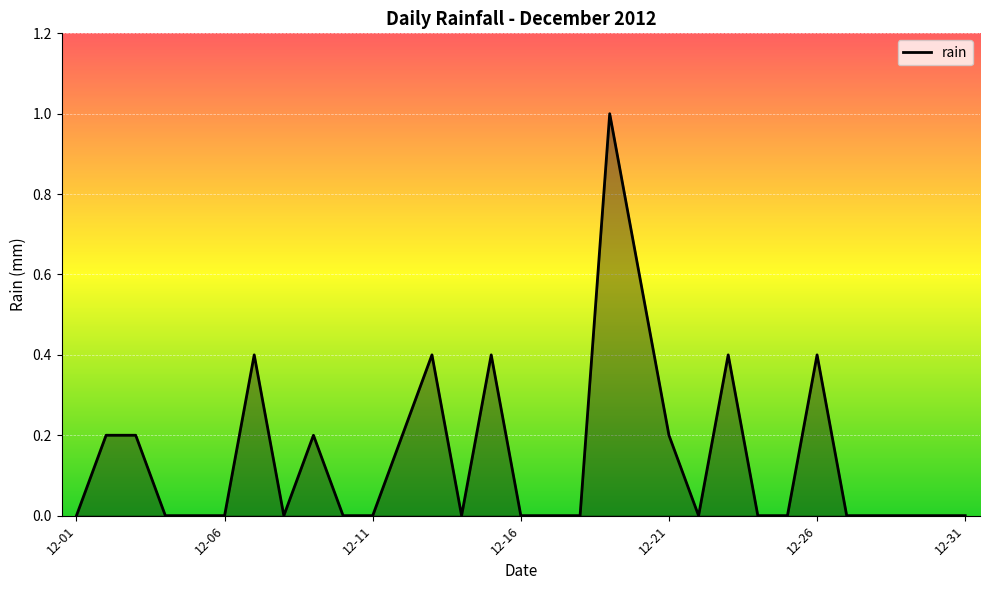

What is the greatest value displayed?

1.0